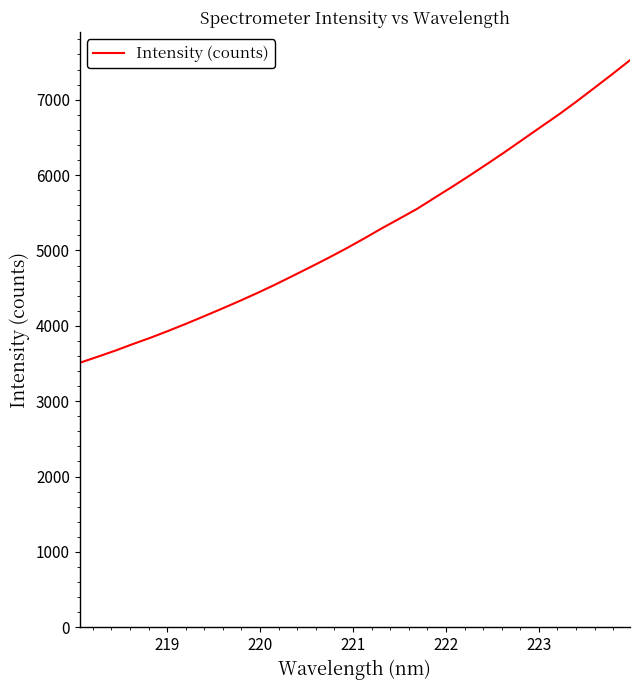

What is the greatest value displayed?

7523.9